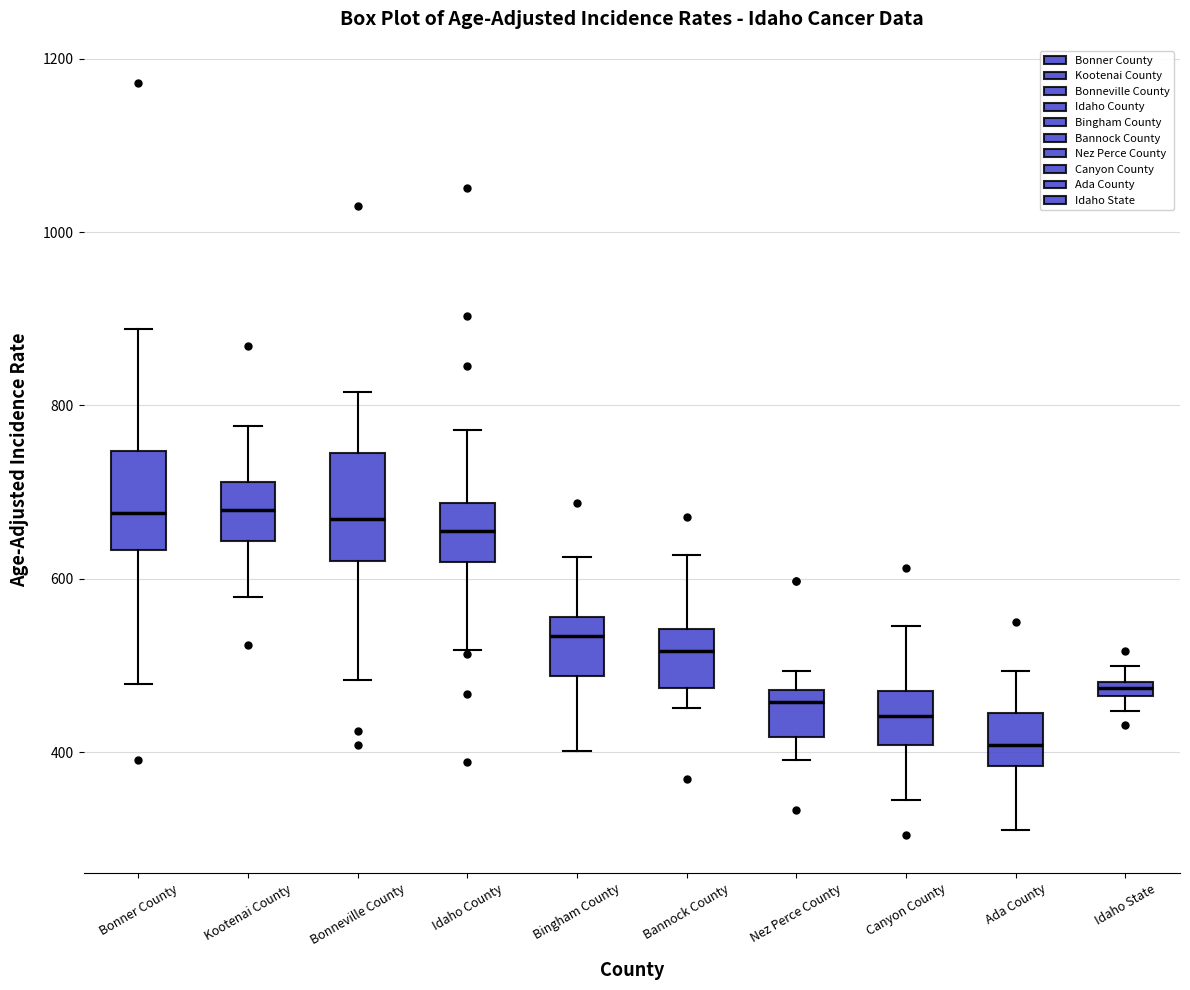

Where is the upper edge of the box for Canyon County on the y-axis? The values are not printed on the chart, so give them approximately, as read against the axis.

480